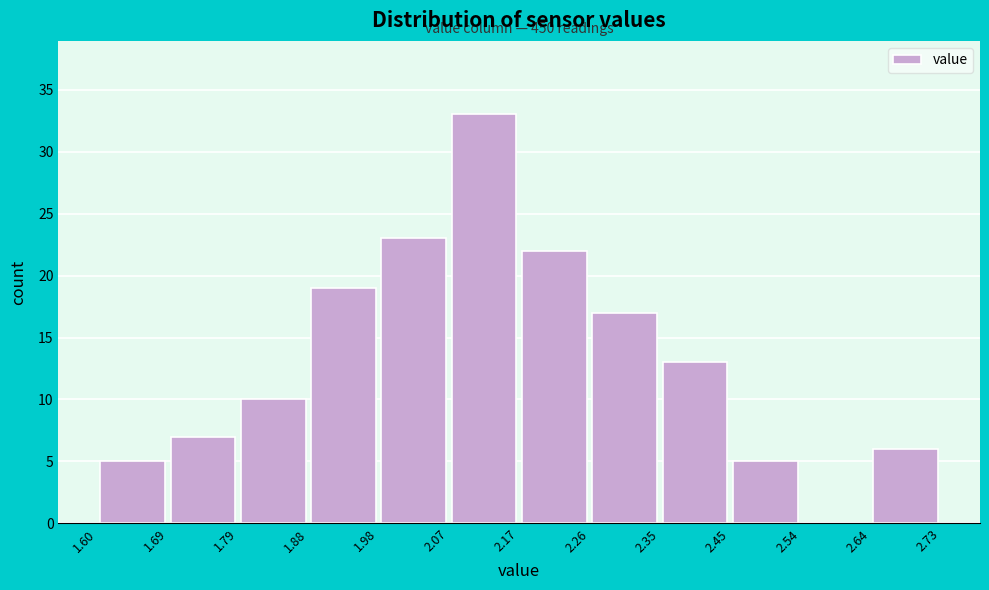

Which range on the x-axis has the tallest bar?

2.07 to 2.17